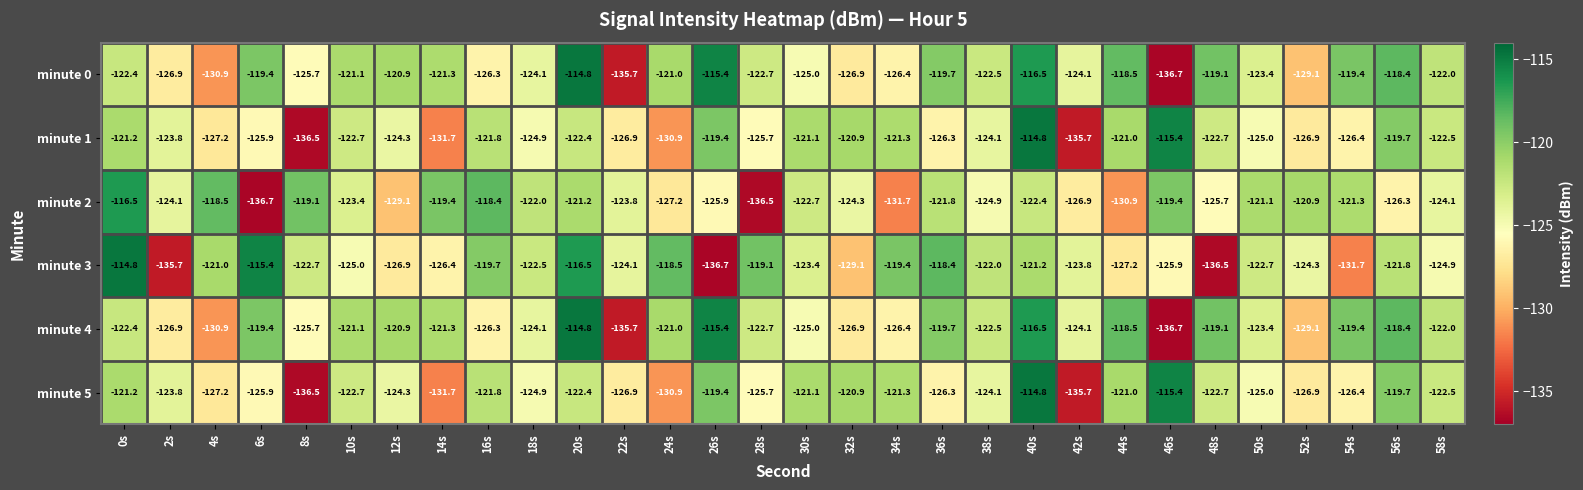

What is the difference between the maximum and minimum values in the minute 5 series?

21.7